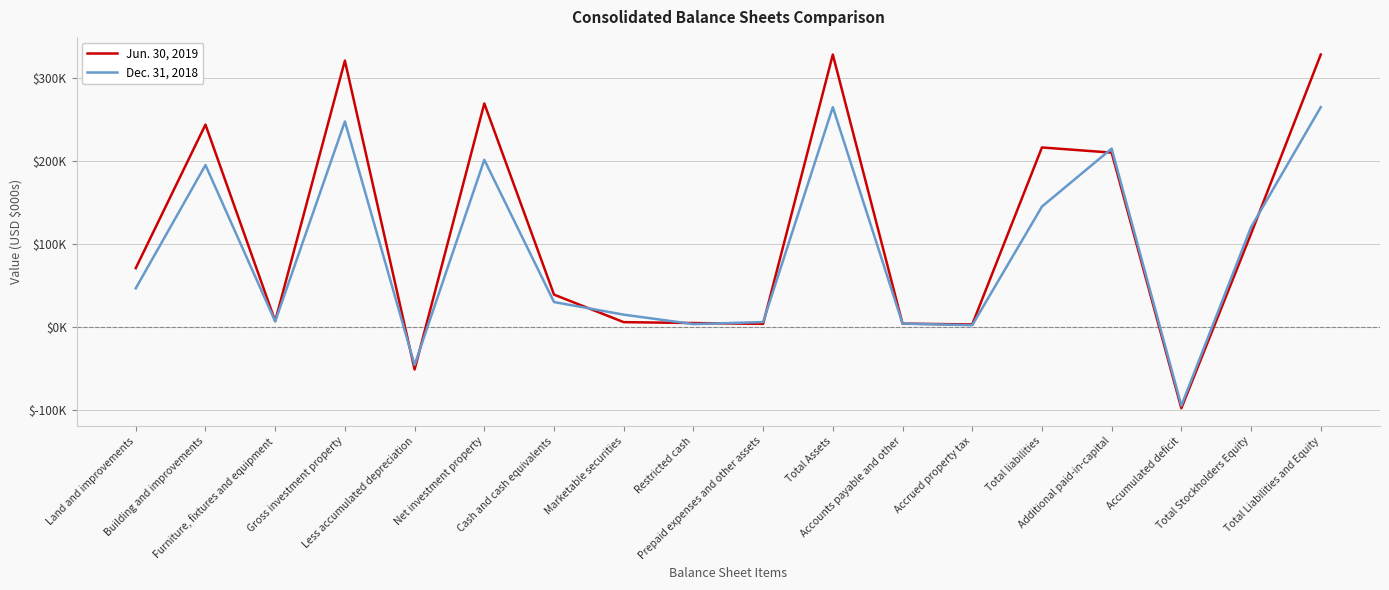

What is the average value of the Dec. 31, 2018 series?

89979